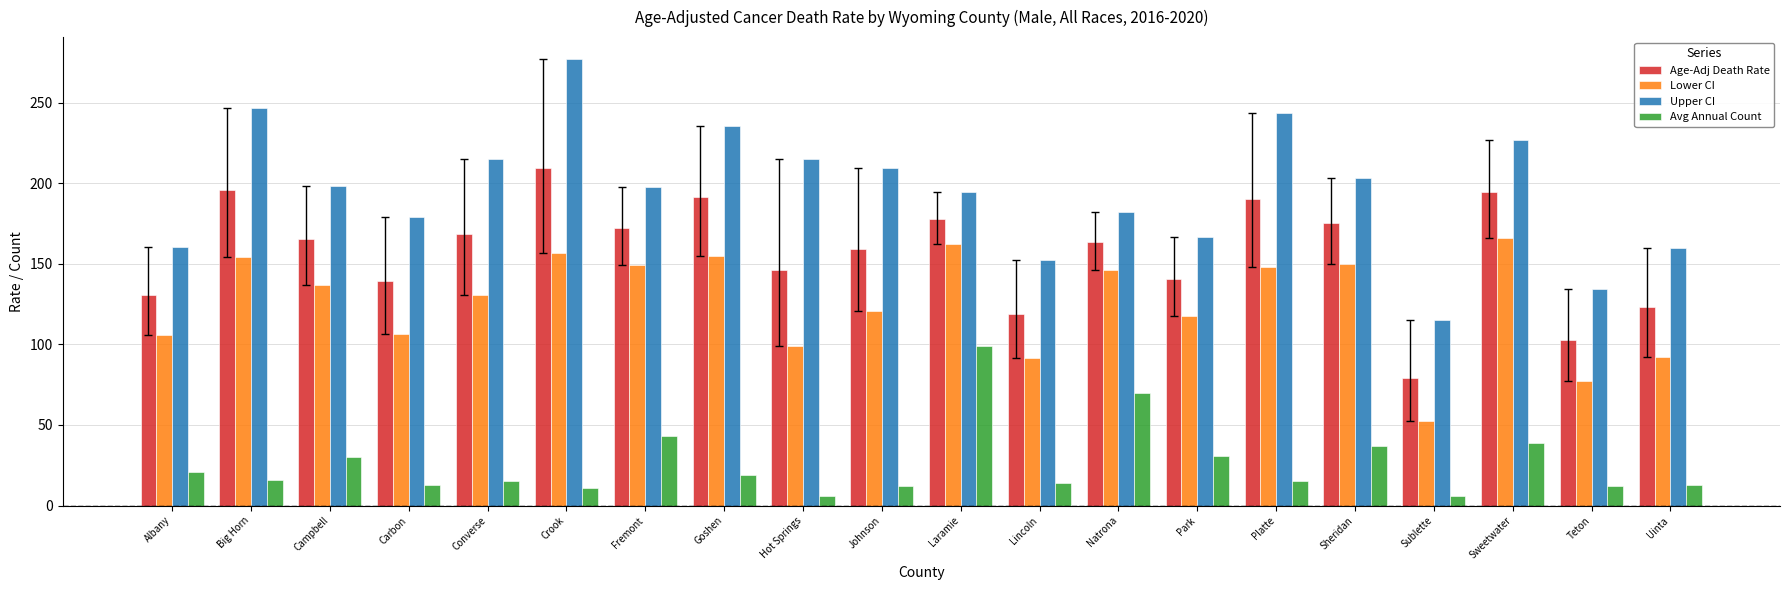

Which series has the widest spread of values?

Upper CI